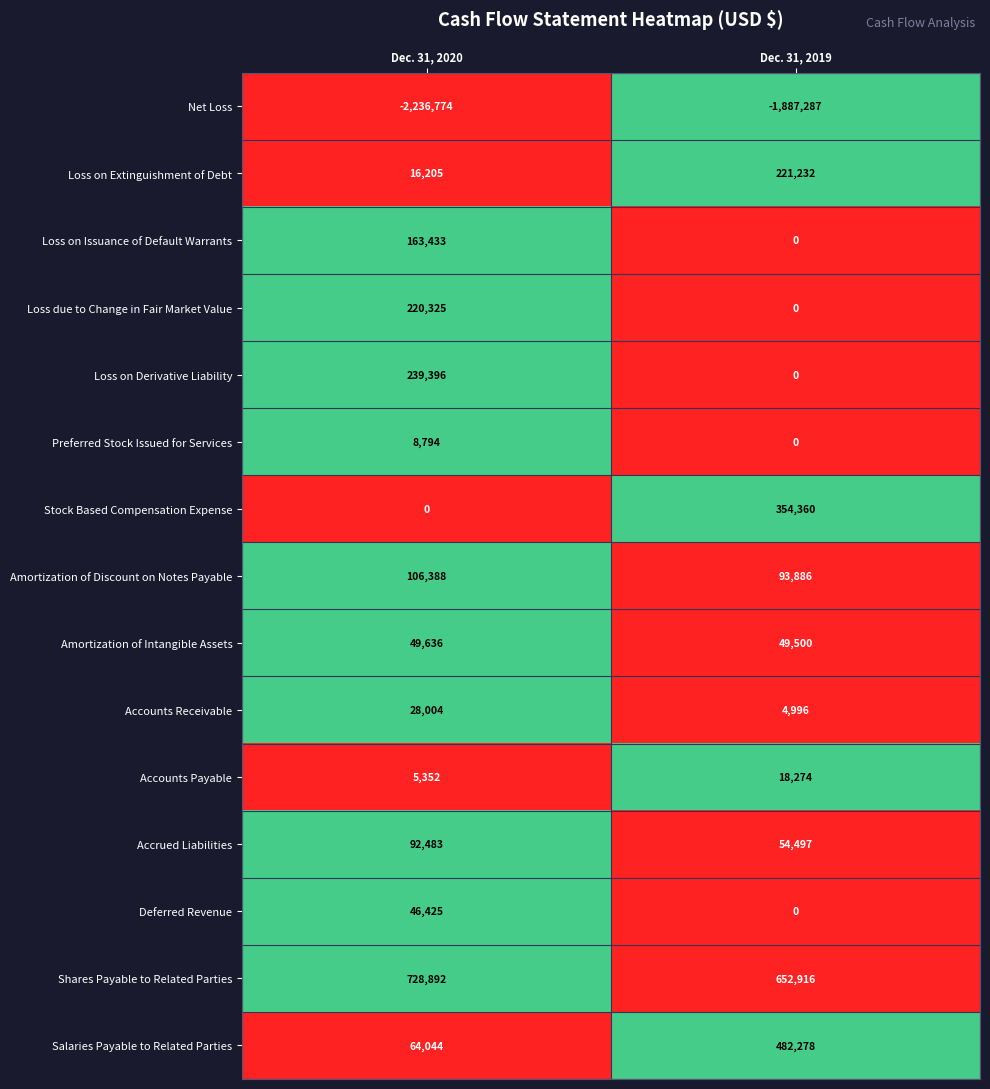

Which series has the largest range (max minus min)?

Salaries Payable to Related Parties